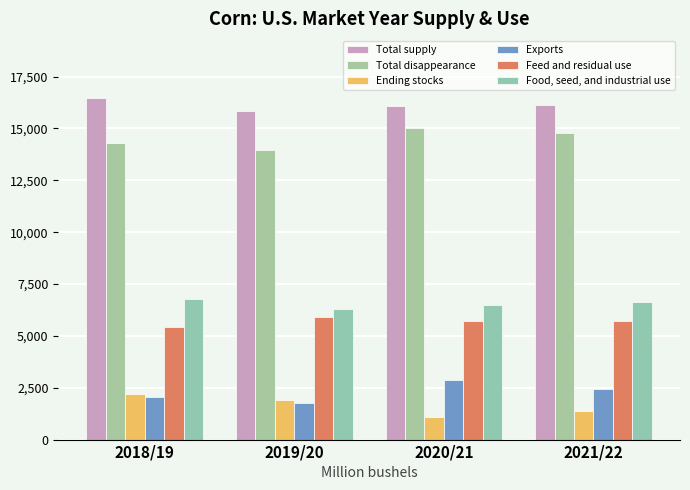

Where is Ending stocks nearest to the value 1663?

2019/20